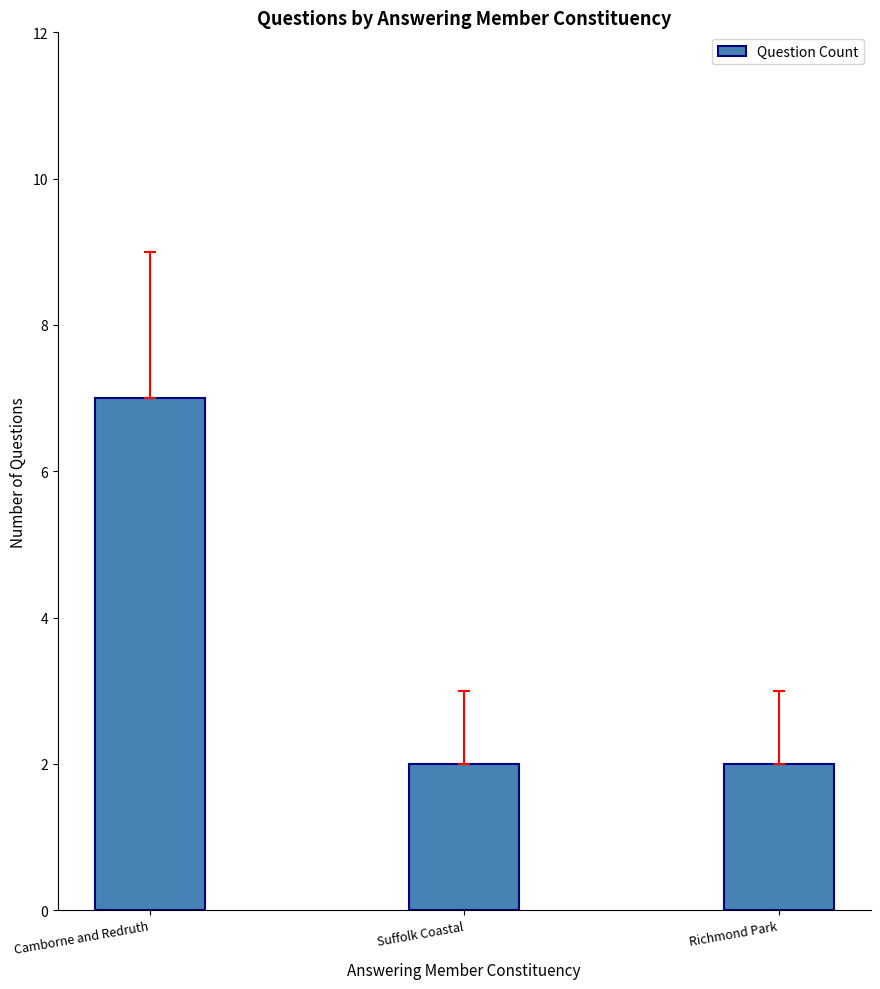

Does the chart contain stacked bars?

No